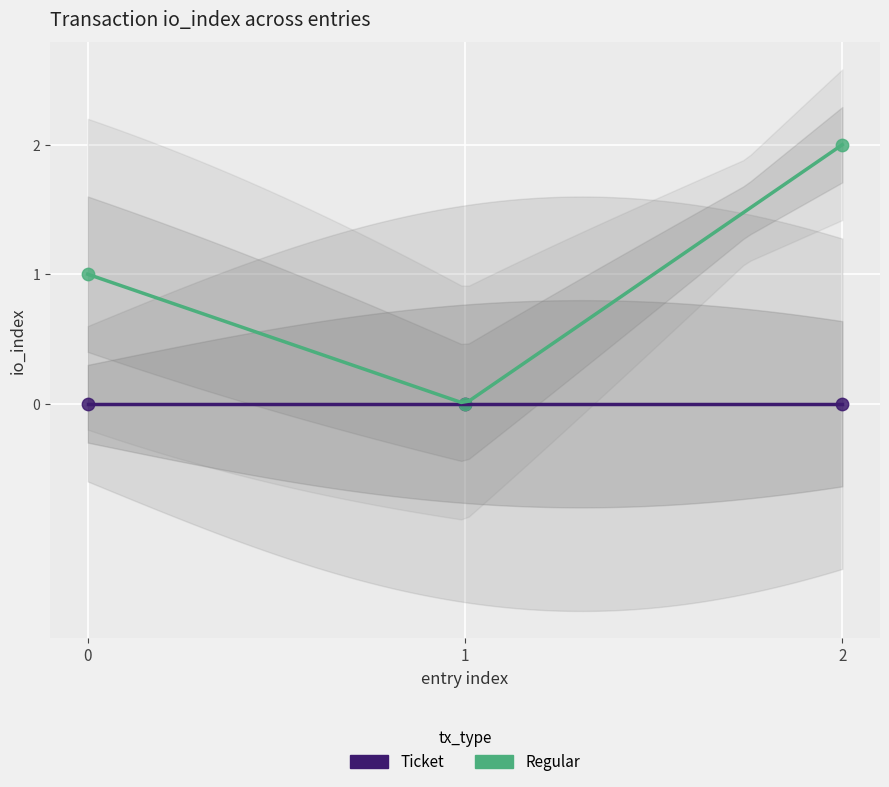

What are all the series names shown in the legend?

Ticket, Regular